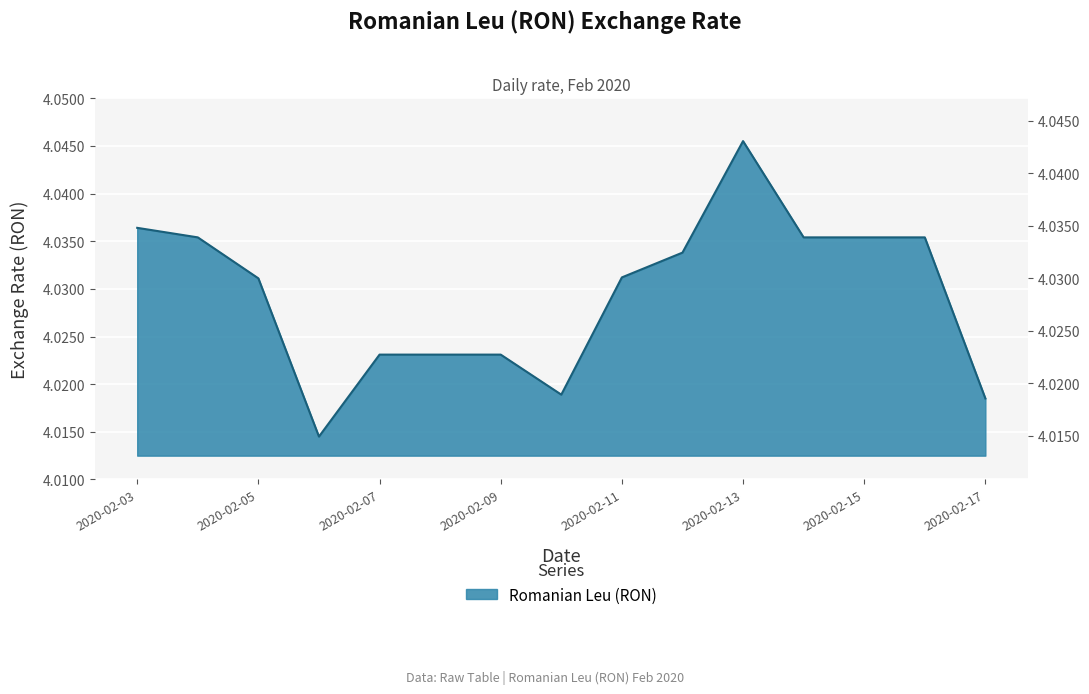

Approximately how many times larger is the value at 2020-02-11 compared to 2020-02-04?

1.0